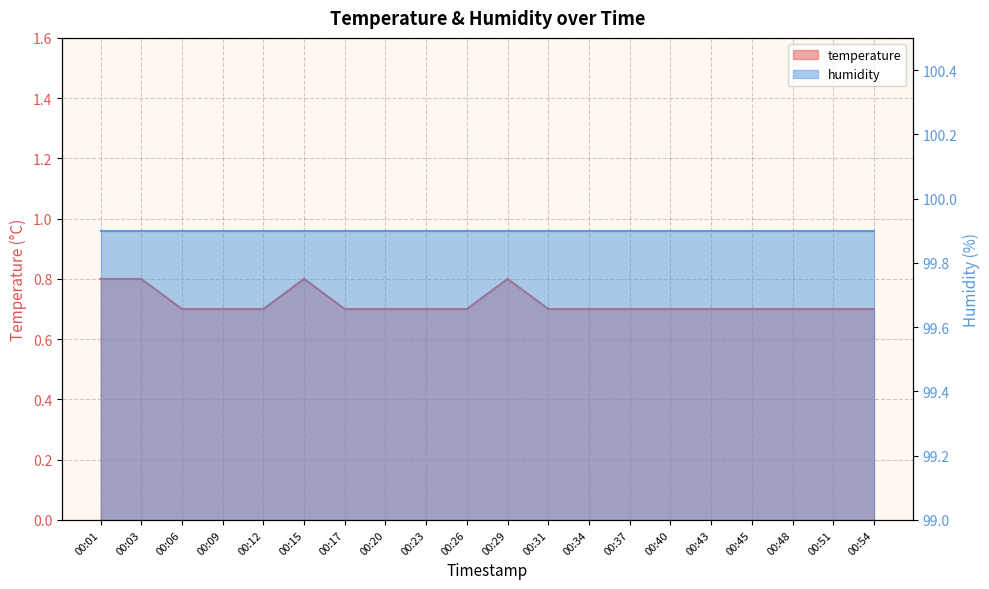

At which category does the data reach its first local peak?

00:15